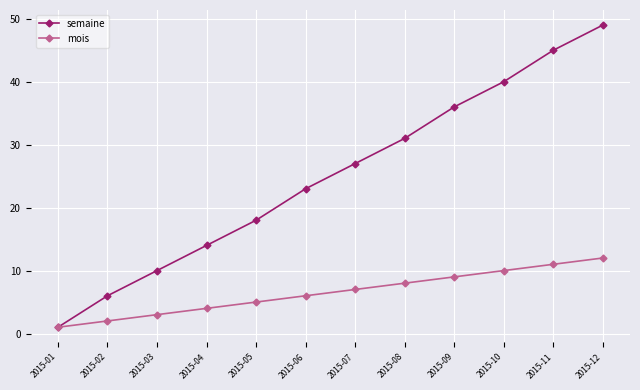

At which category is the sum across all series the highest?

2015-12